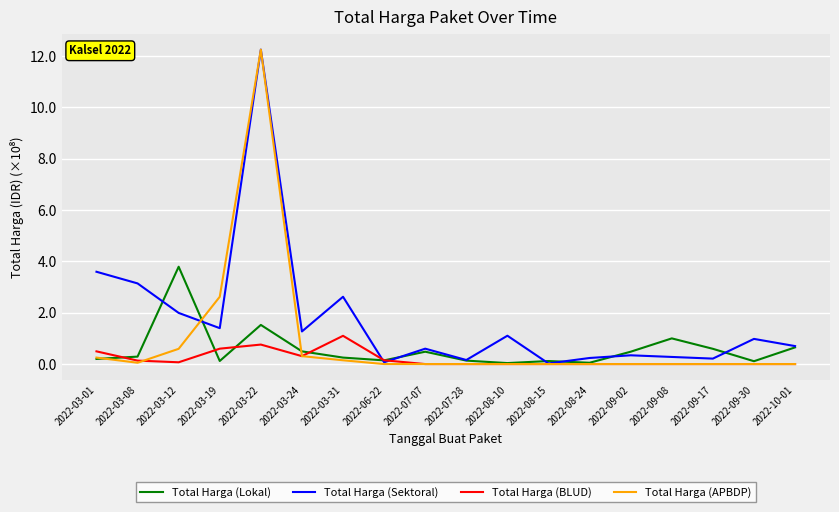

Which series has the largest total across all categories?

Total Harga (Sektoral)